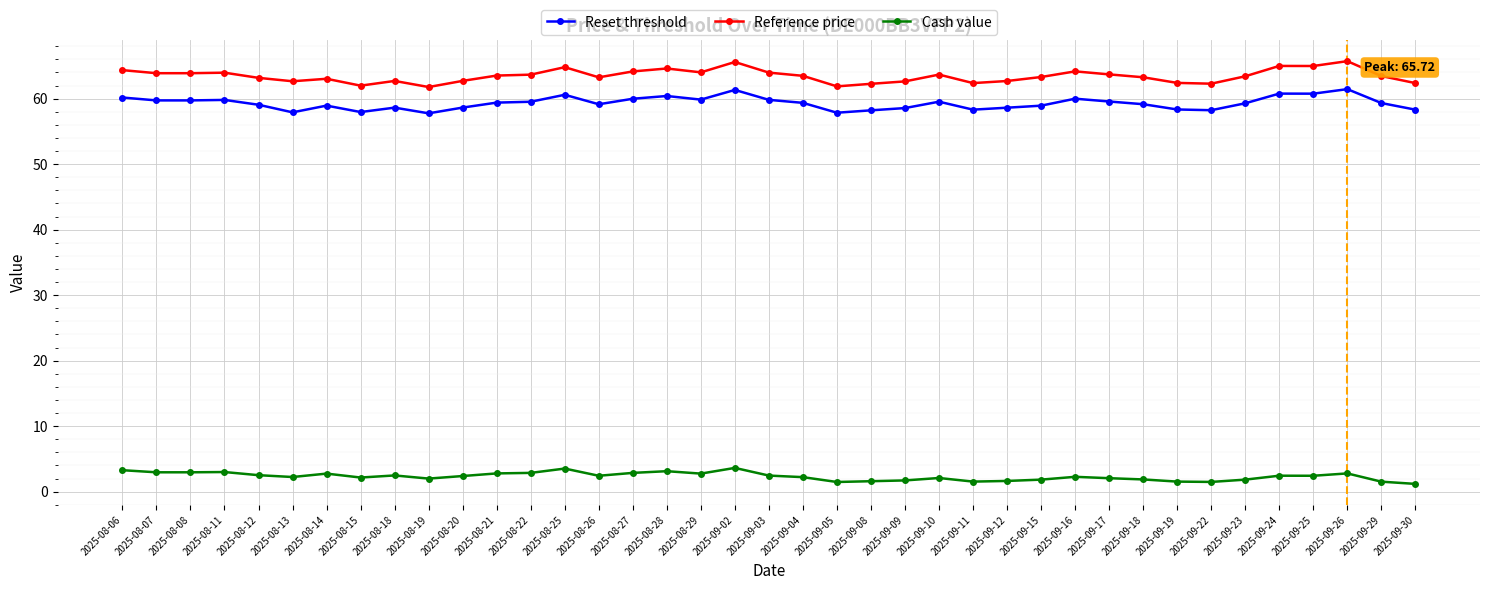

True or false: Reference price and Cash value intersect in this chart.

False